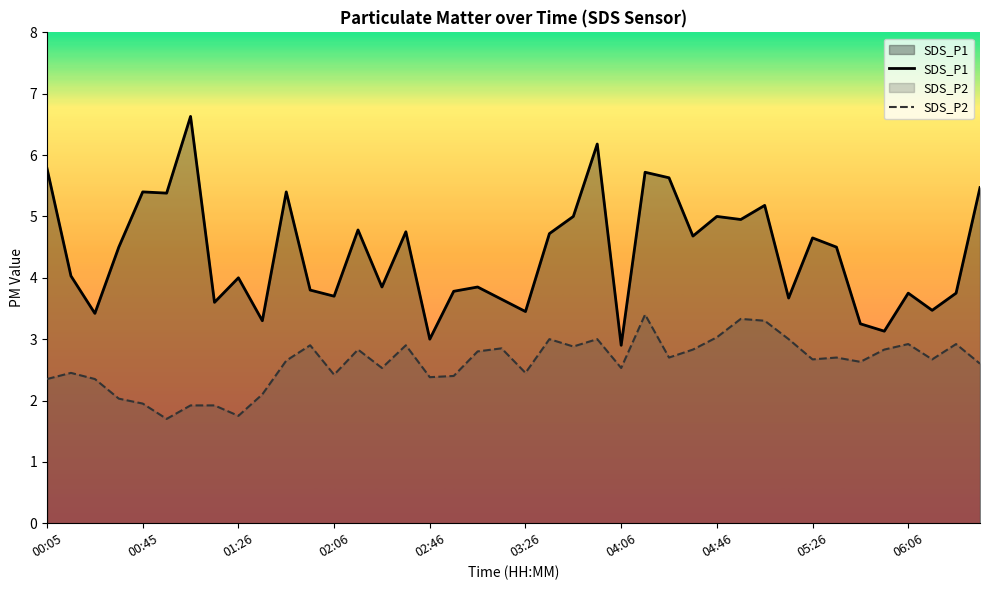

What is the sum of the SDS_P2 values at 03:36 and 06:36?

5.6